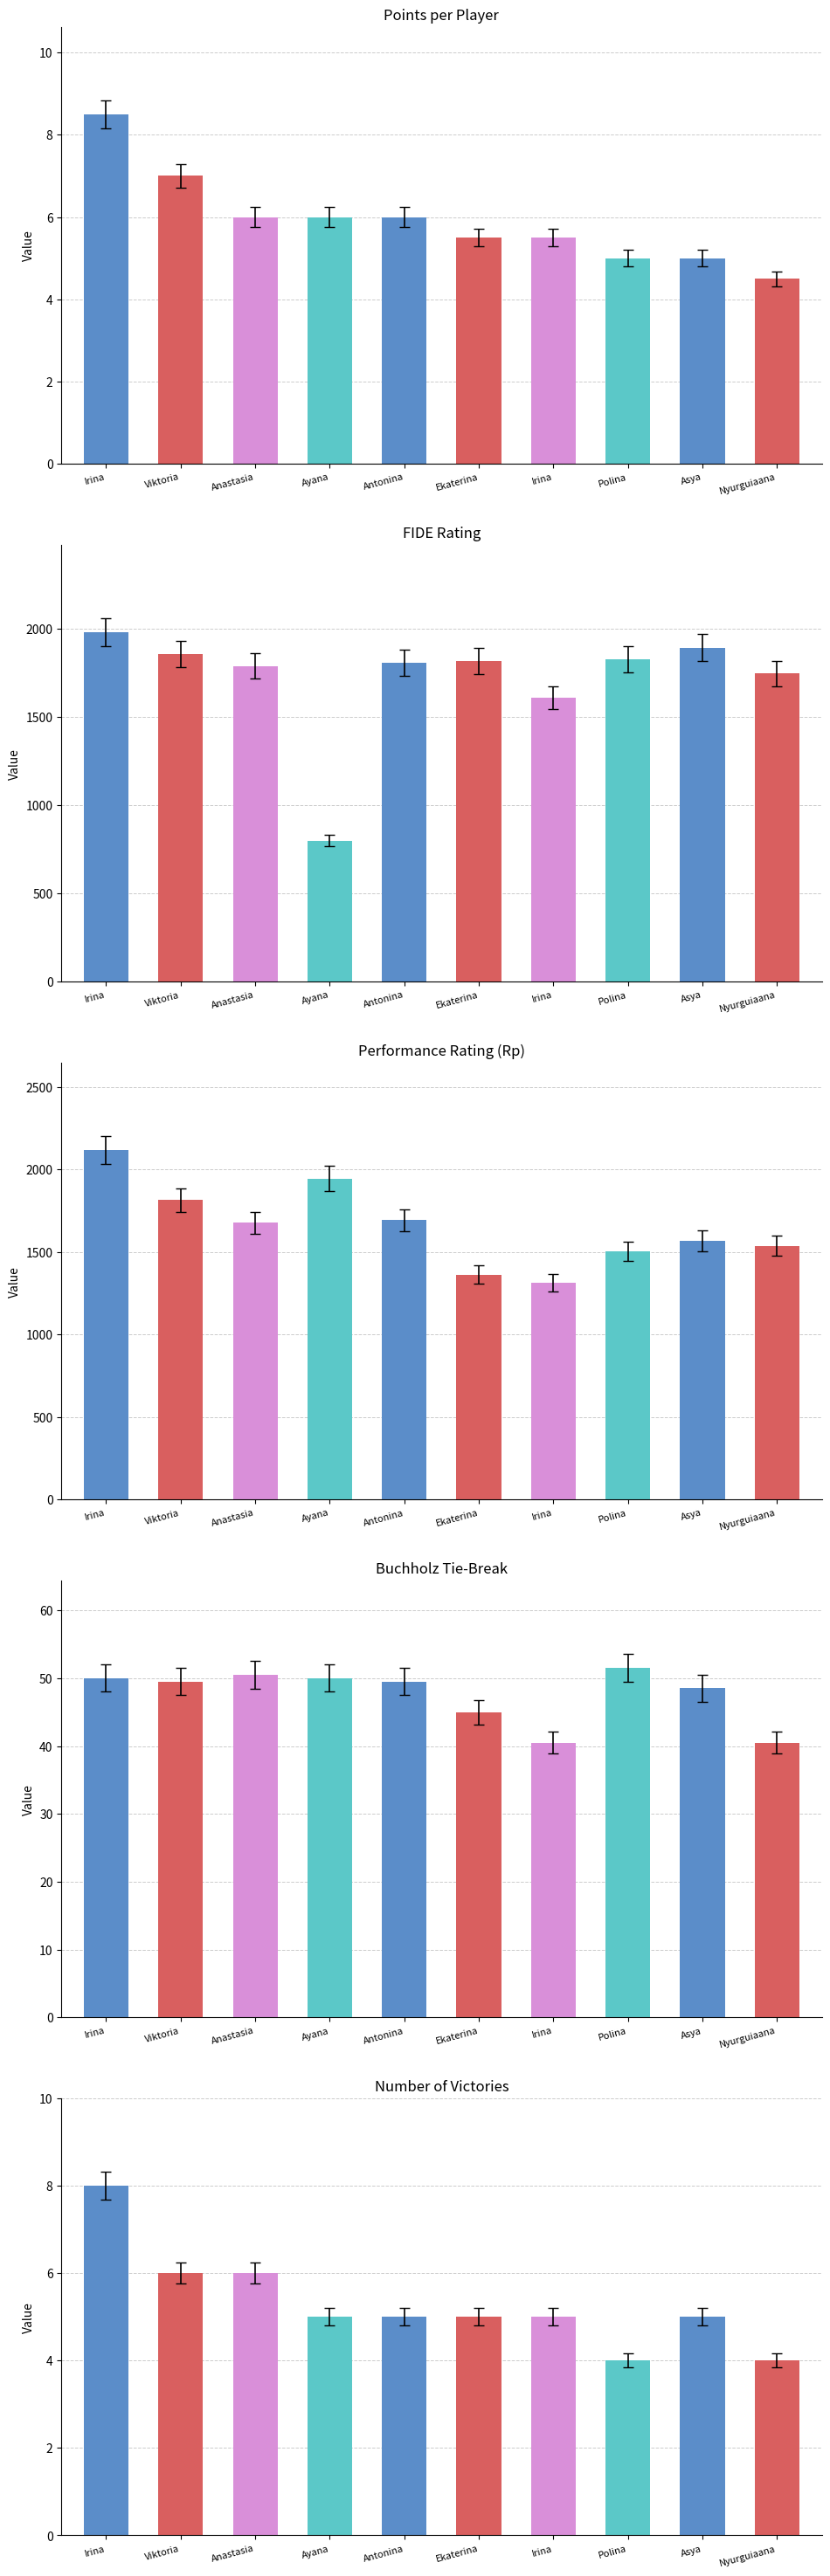

What are all the series names shown in the legend?

Points, Rating, Rp, Buchholz, Victories